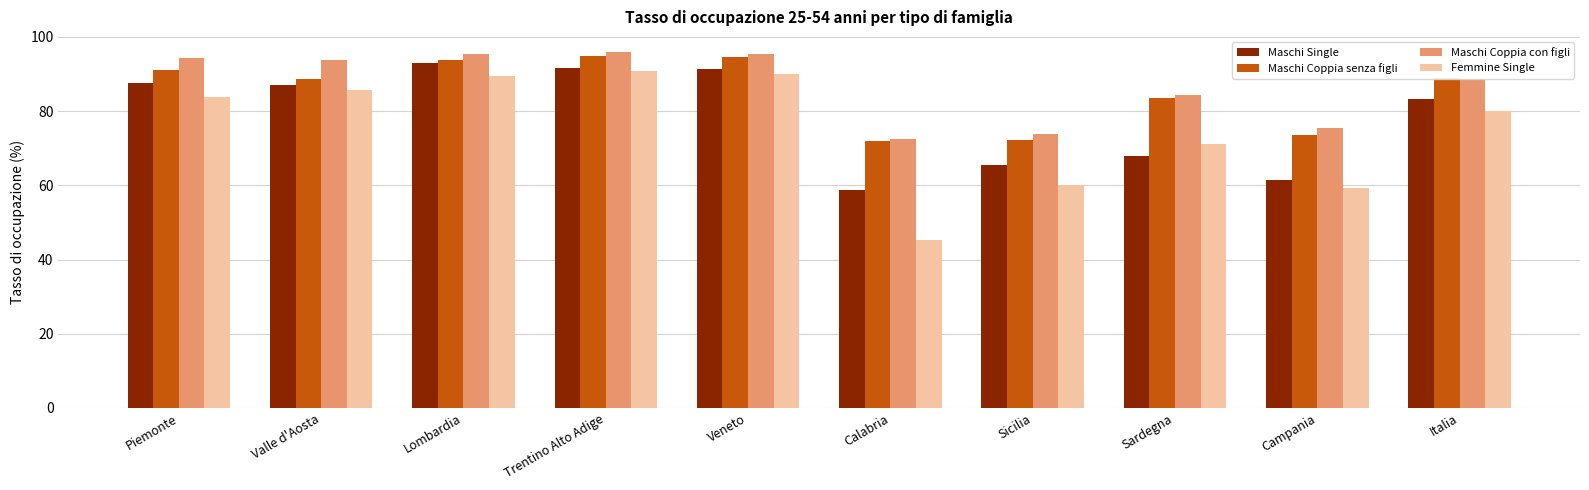

What is the label of the 3rd bar from the right?

Sardegna